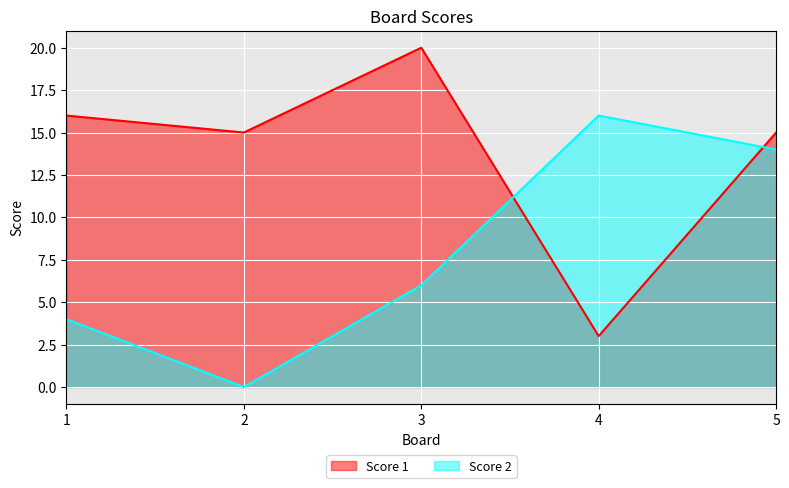

Which category has the highest value in the Score 2 series?

4